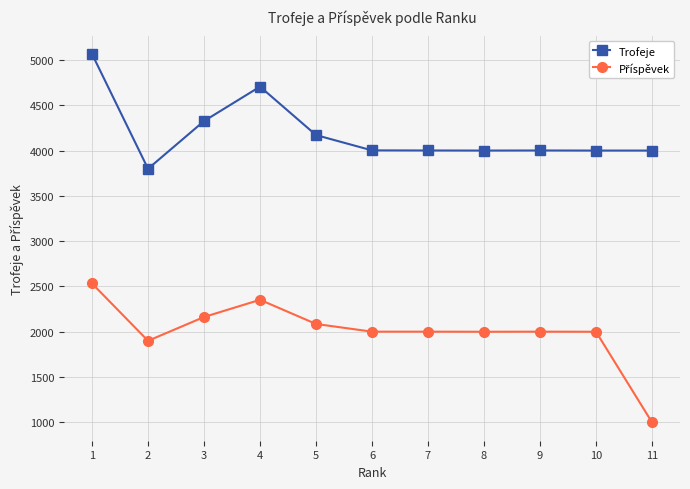

Which series changed the most between 1 and 2?

Trofeje